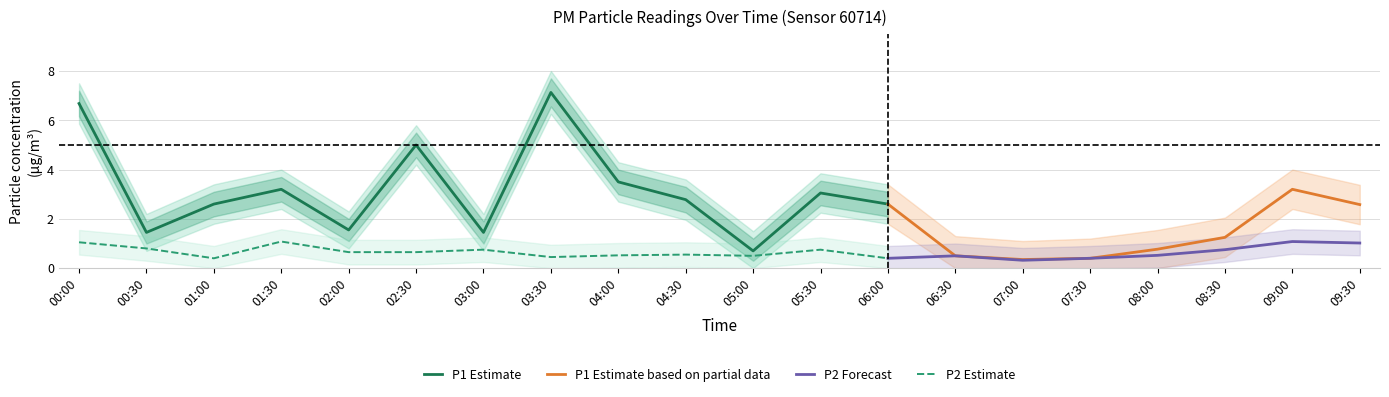

Which category has the highest value in the P1 series?

03:30